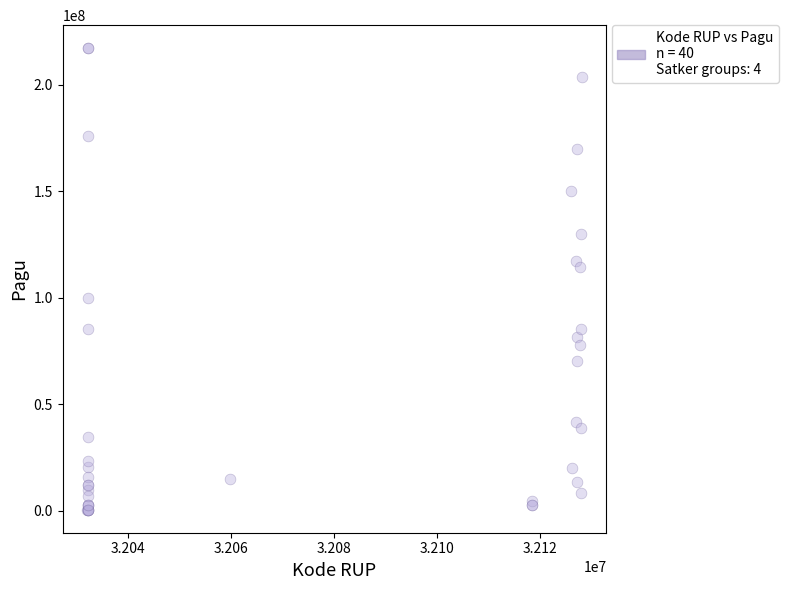

What Y value in the scatter plot is closest to 108830000?

114296000